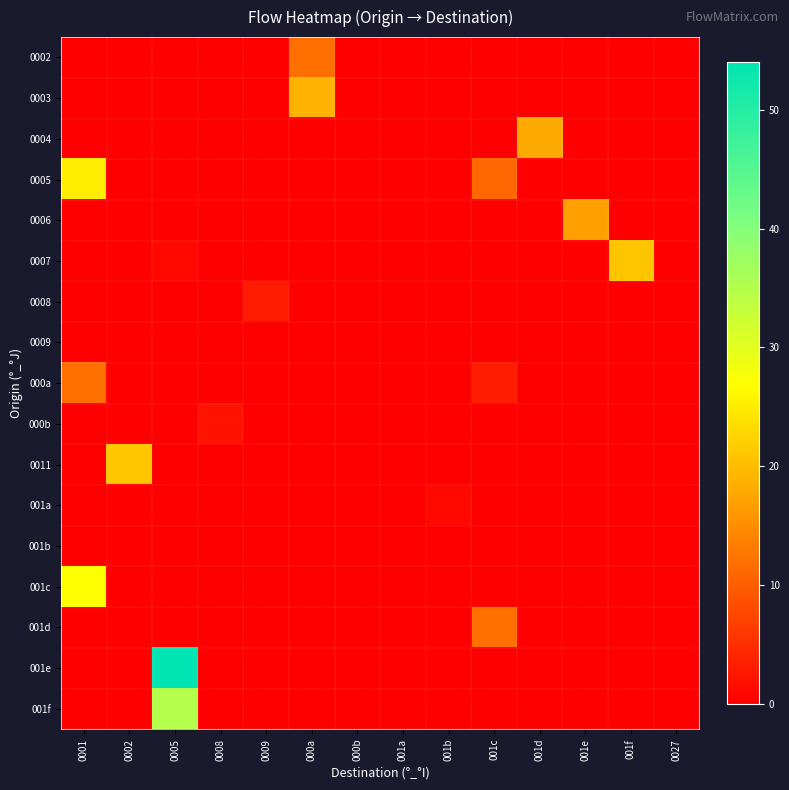

At how many categories does at least one series exceed 21?

2